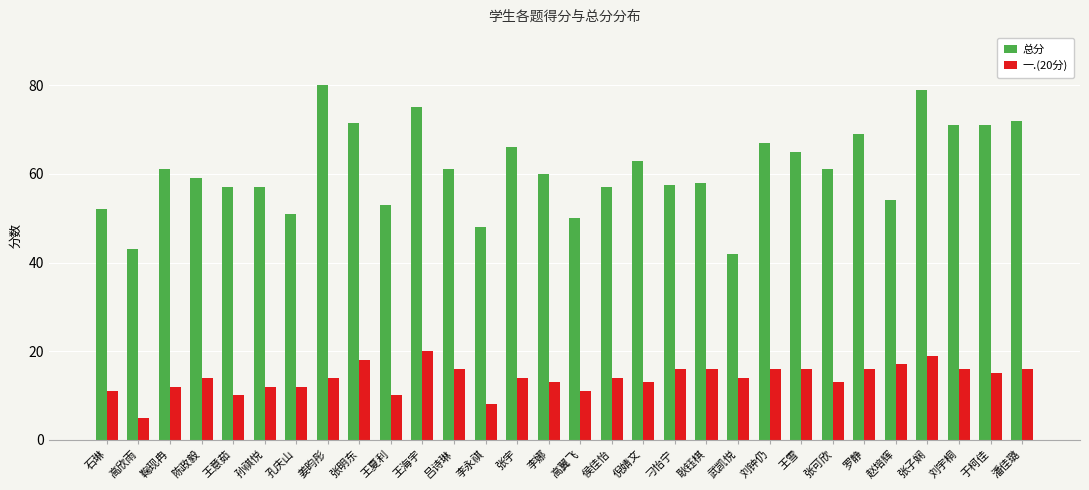

At how many categories does at least one series exceed 62?

12